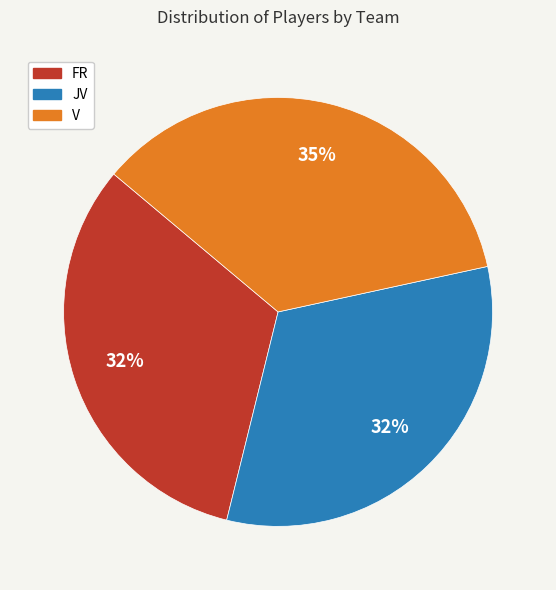

What is the ratio of the value at V to the value at FR?

1.1